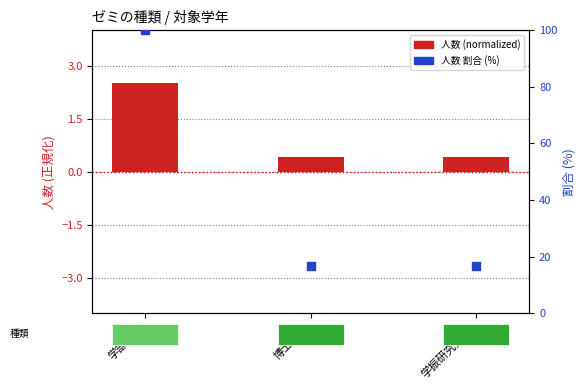

Which series reaches the maximum Y coordinate?

人数 割合 (%)